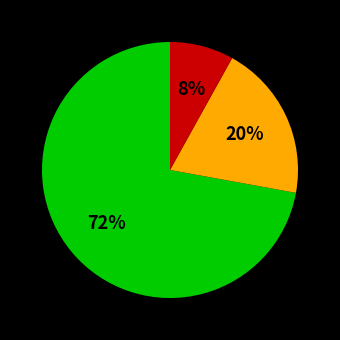

Is there a majority slice in this chart?

Yes